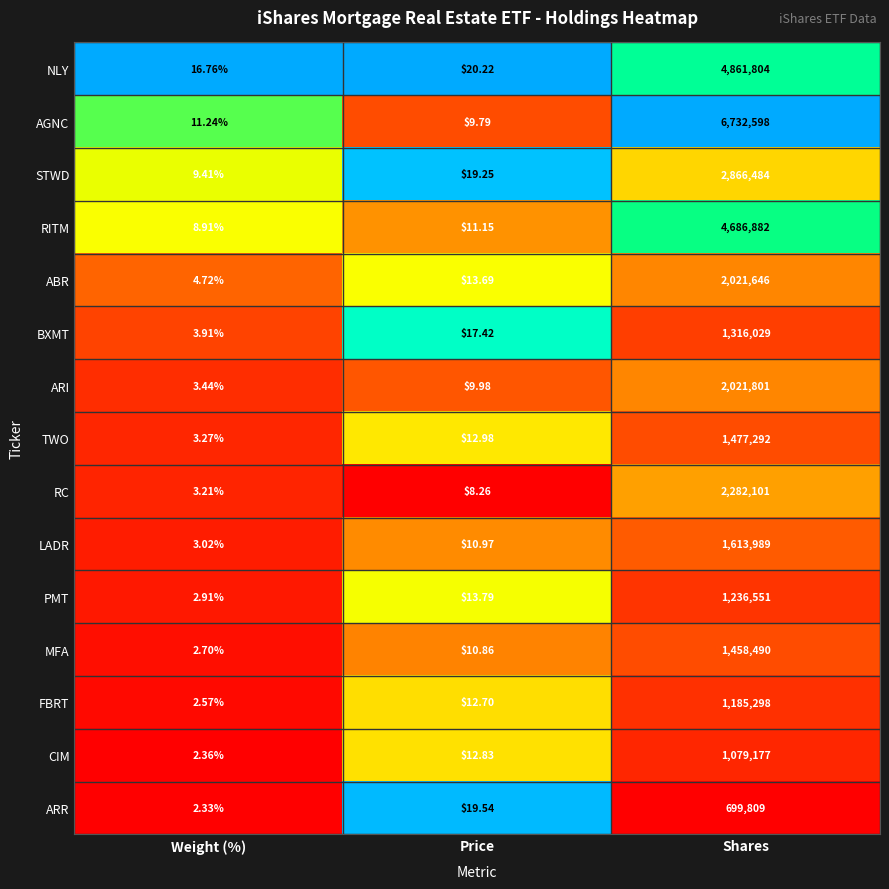

At which label does MFA reach its peak?

Shares